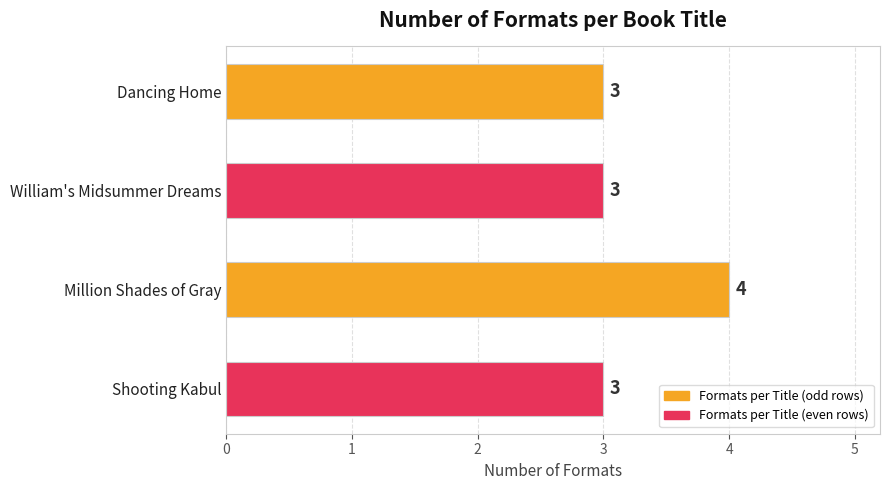

What is the ratio of the value at Dancing Home to the value at William's Midsummer Dreams?

1.0